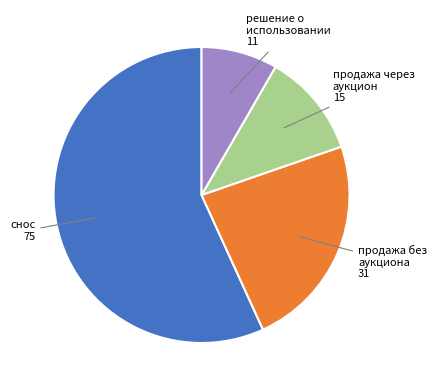

Is there a majority slice in this chart?

Yes